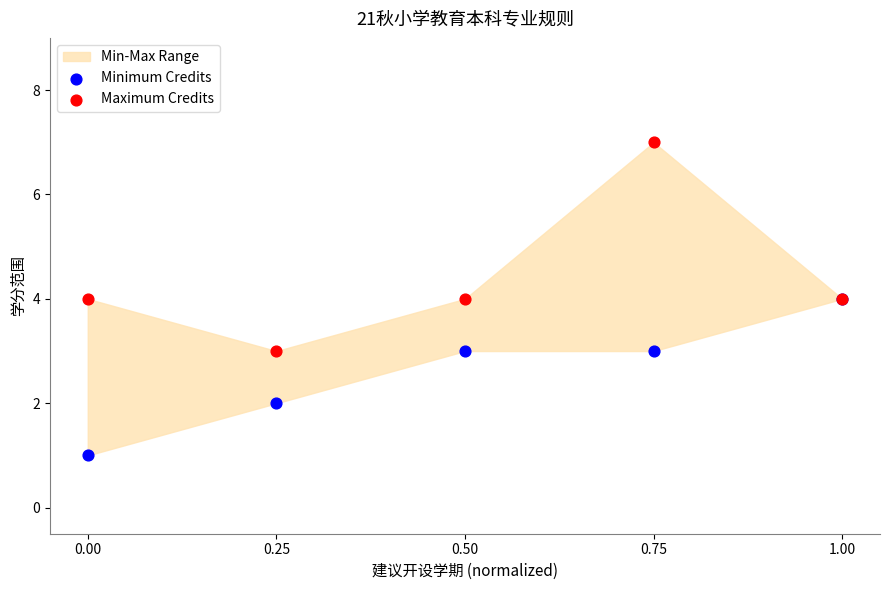

Which series contains the lowest Y value?

Minimum Credits